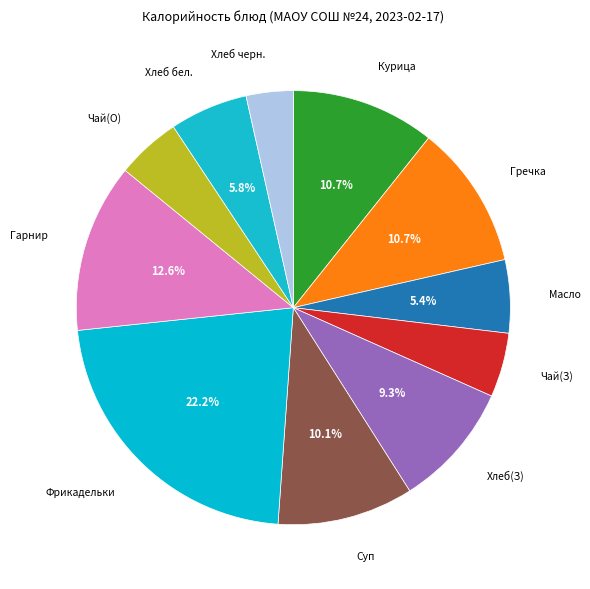

To the nearest percent, what is the difference between the largest and smallest slice percentages?

19%